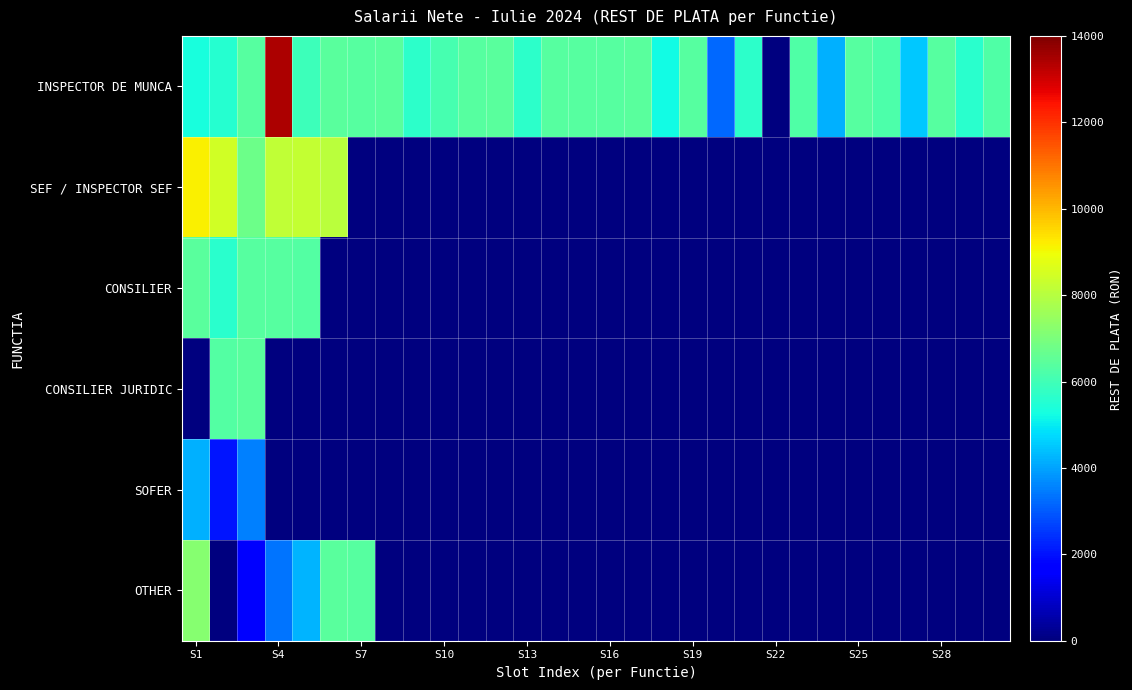

Reading left to right, extract all data points from this chart.

INSPECTOR DE MUNCA: 5338	5528	6395	13405	5908	6408	6395	6408	5642	6107	6379	6408	5641	6391	6395	6394	6418	5247	6386	3204	5648	0	6259	4202	6394	6206	4500	6367	5611	6243
SEF / INSPECTOR SEF: 9147	8468	6756	8164	8225	8086	0	0	0	0	0	0	0	0	0	0	0	0	0	0	0	0	0	0	0	0	0	0	0	0
CONSILIER: 6430	5604	6364	6396	6294	0	0	0	0	0	0	0	0	0	0	0	0	0	0	0	0	0	0	0	0	0	0	0	0	0
CONSILIER JURIDIC: 0	6342	6399	0	0	0	0	0	0	0	0	0	0	0	0	0	0	0	0	0	0	0	0	0	0	0	0	0	0	0
SOFER: 4194	2048	3548	0	0	0	0	0	0	0	0	0	0	0	0	0	0	0	0	0	0	0	0	0	0	0	0	0	0	0
OTHER: 7179	0	1706	3353	4225	6430	6391	0	0	0	0	0	0	0	0	0	0	0	0	0	0	0	0	0	0	0	0	0	0	0